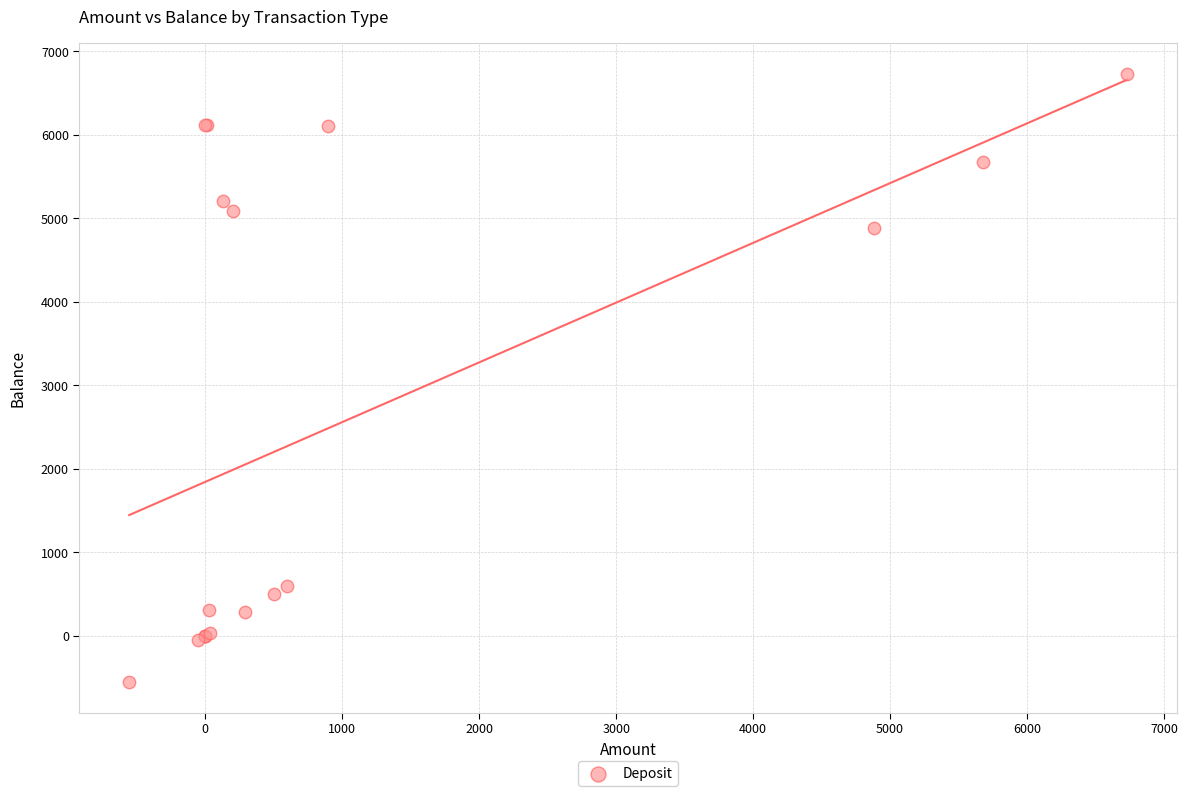

What Y value in the scatter plot is closest to 3088?

4883.8